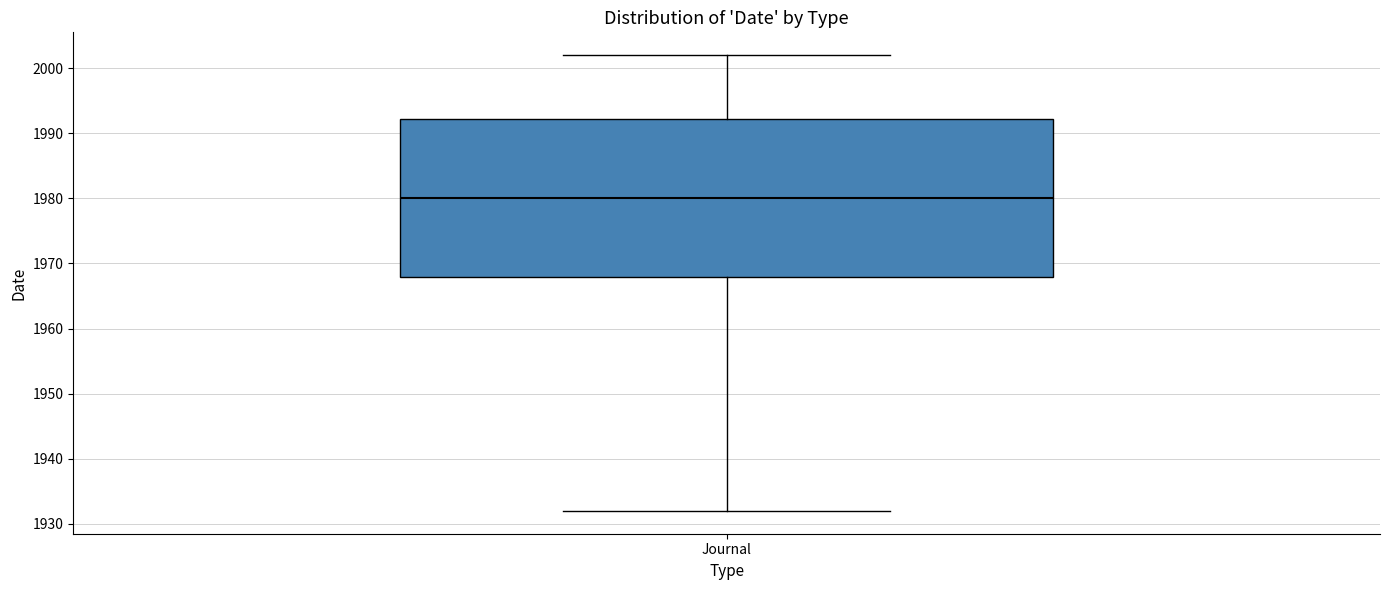

Read this box plot against the y-axis: the position of the median line, the range covered by the box, and the ends of both whiskers. The values are not printed on the chart, so give them approximately, as read against the axis.

median 1980, box 1968 to 1992, whiskers 1932 to 2002